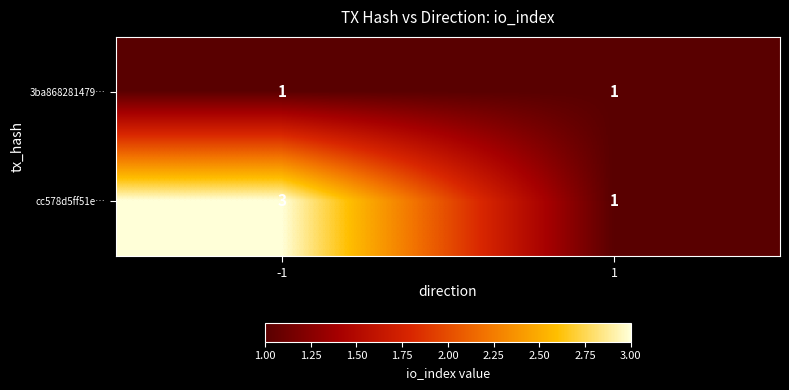

What value does the cc578d5ff51e… series have at -1?

3